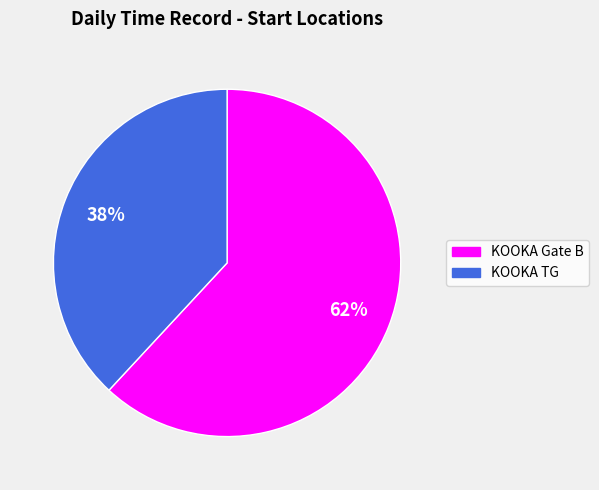

Which has a higher value, KOOKA Gate B or KOOKA TG?

KOOKA Gate B